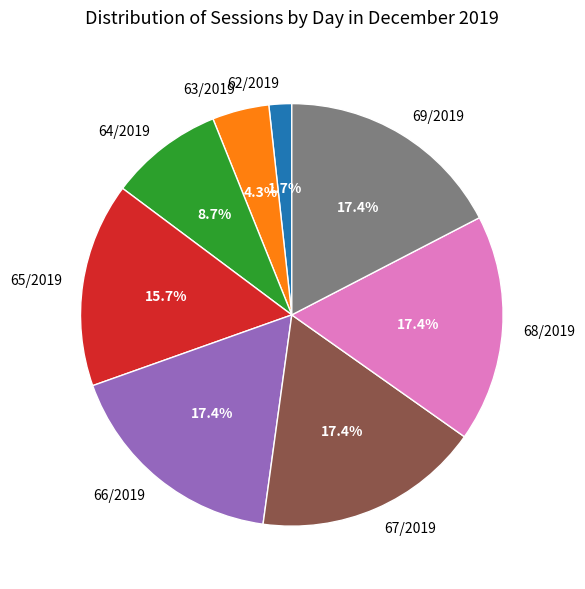

Does any single category account for the majority?

No